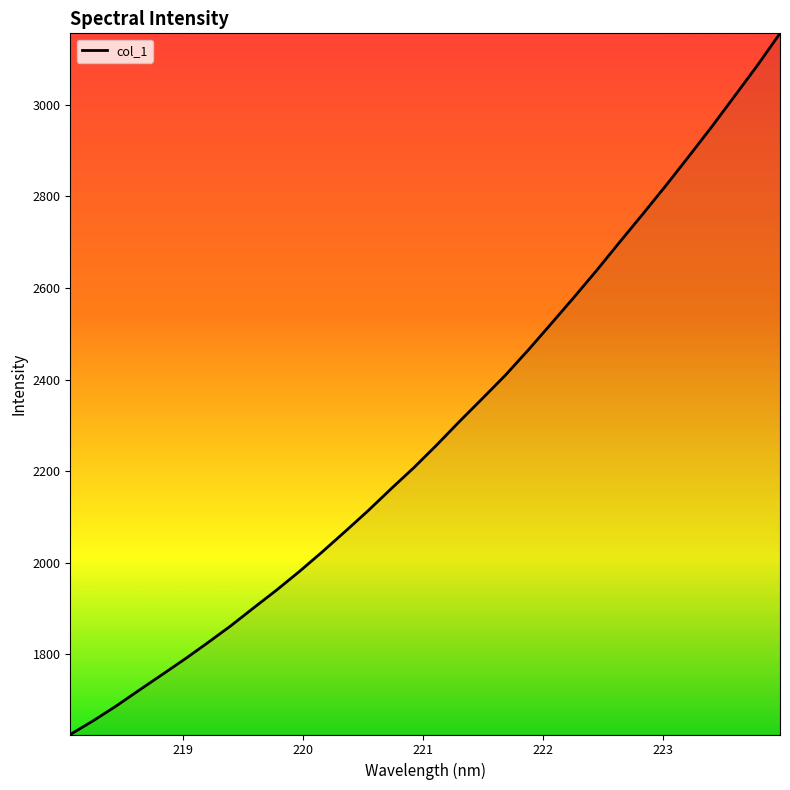

What is the smallest value displayed?

1624.8